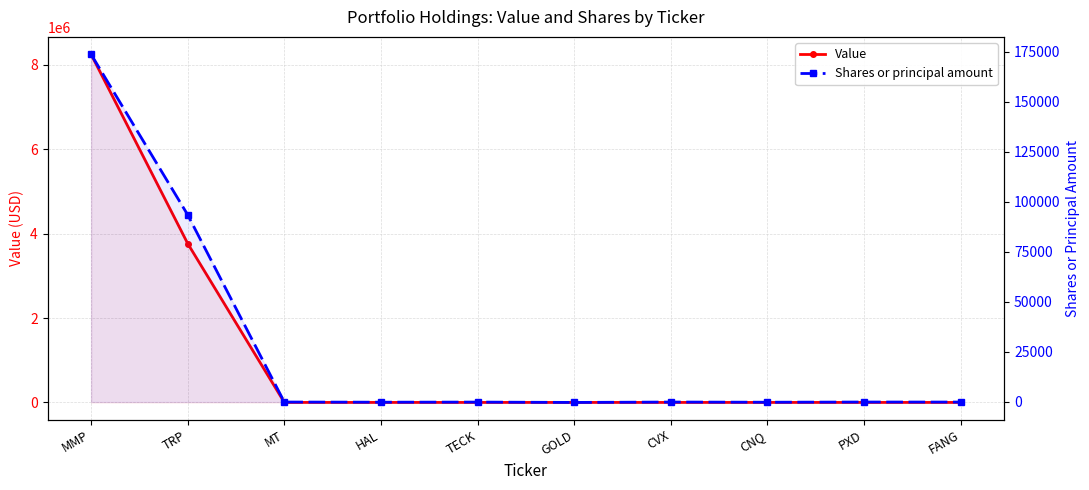

Reading right to left, what are all the values shown in this chart?

Value: FANG=0	PXD=0	CNQ=0	CVX=0	GOLD=0	TECK=0	HAL=0	MT=0	TRP=3766000	MMP=8251000
Shares or principal amount: FANG=-41	PXD=-28	CNQ=-123	CVX=-33	GOLD=-225	TECK=-56	HAL=-107	MT=-31	TRP=93476	MMP=173663